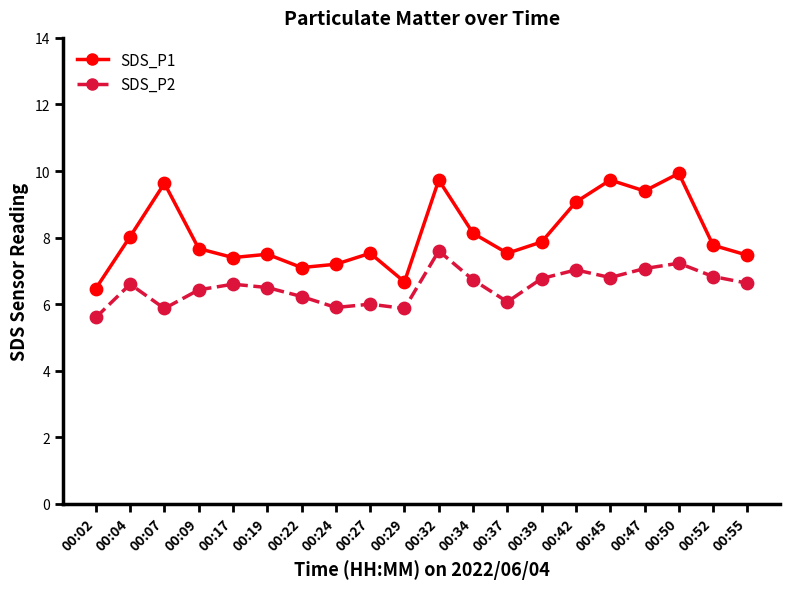

What is the total value across all series at 00:19?

14.0